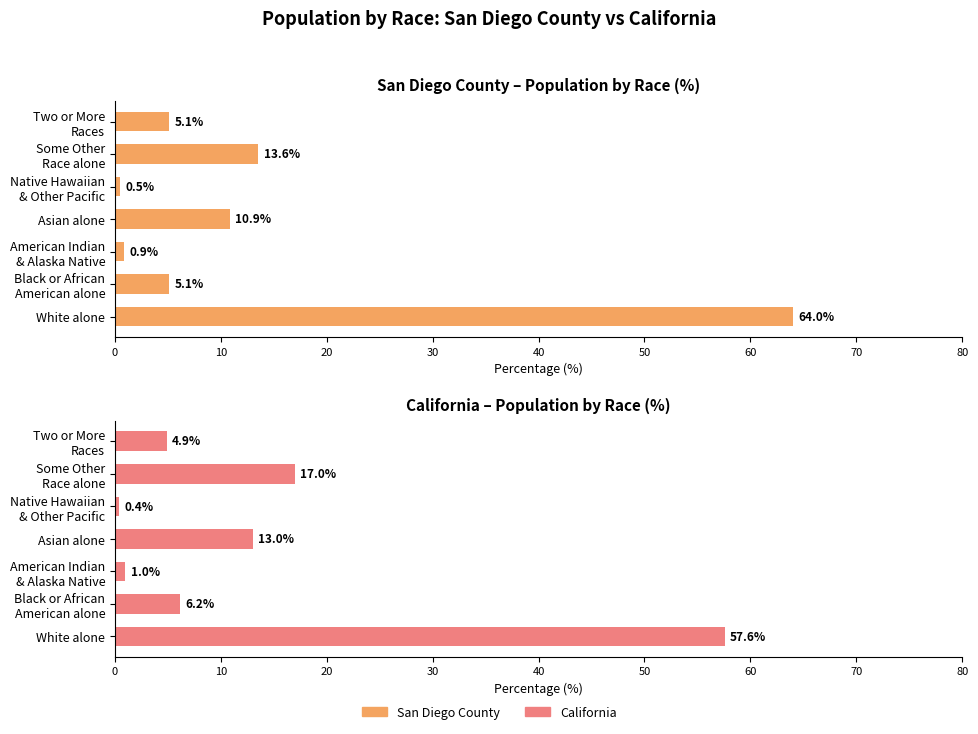

How many groups of bars are there?

7